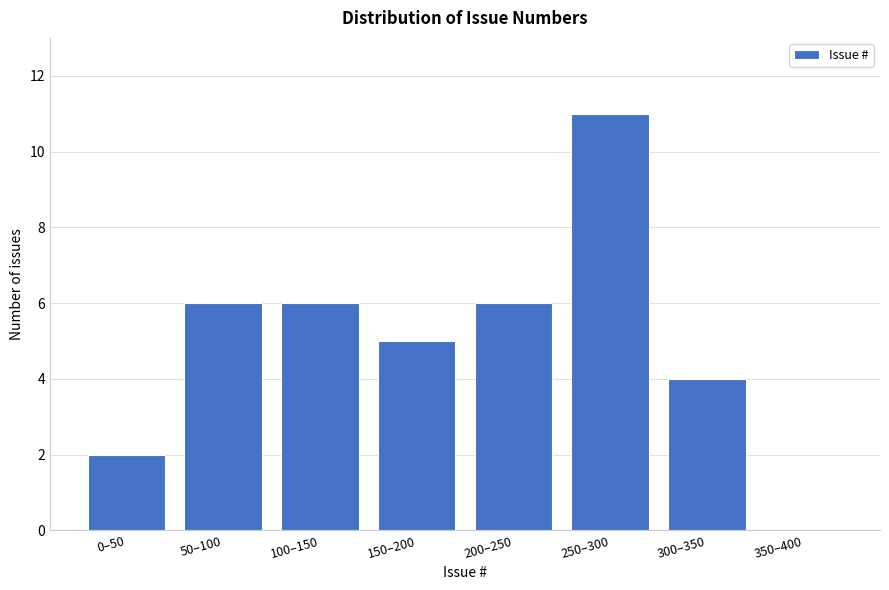

Reading left to right, extract all data points from this chart.

0–50=2	50–100=6	100–150=6	150–200=5	200–250=6	250–300=11	300–350=4	350–400=0